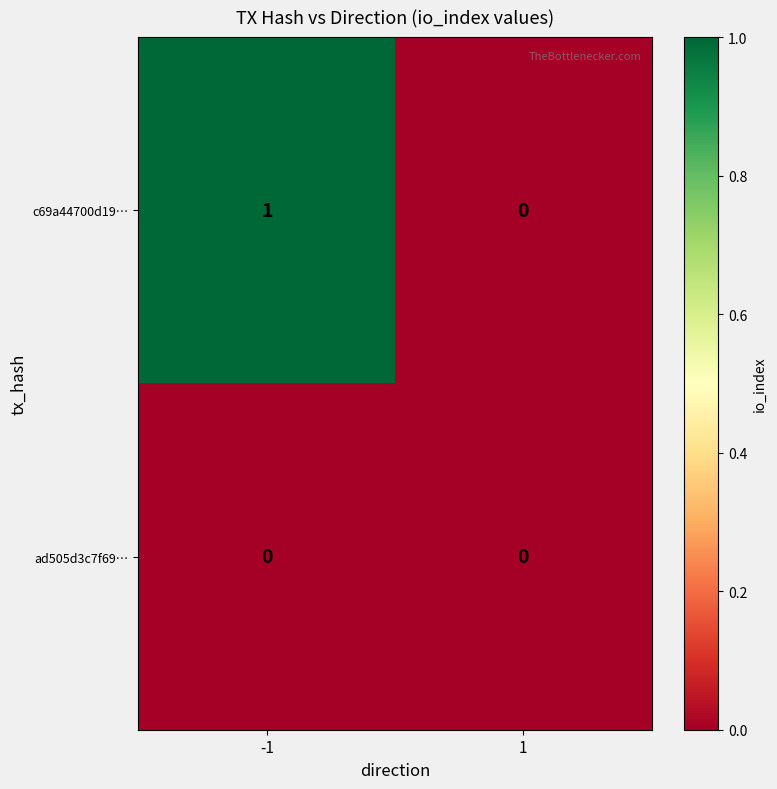

Count the number of data series in this chart.

2